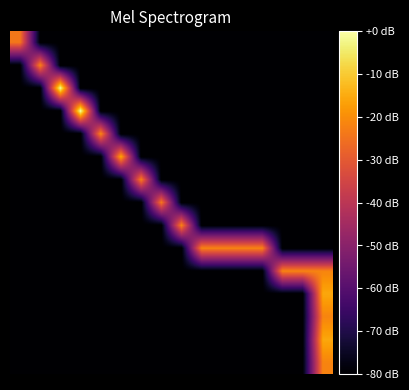

At which category is the sum across all series the highest?

15